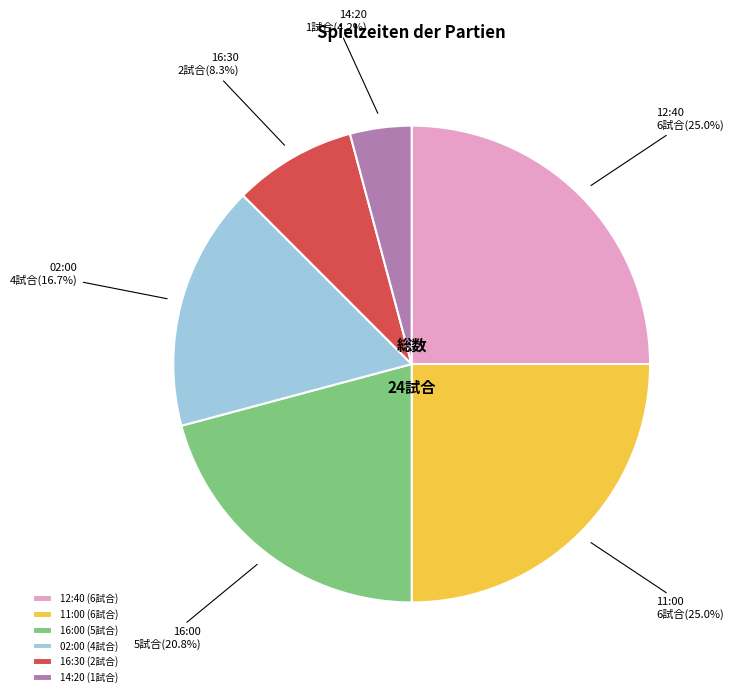

What percentage do 14:20 (1試合) and 12:40 (6試合) together represent?

29.2%